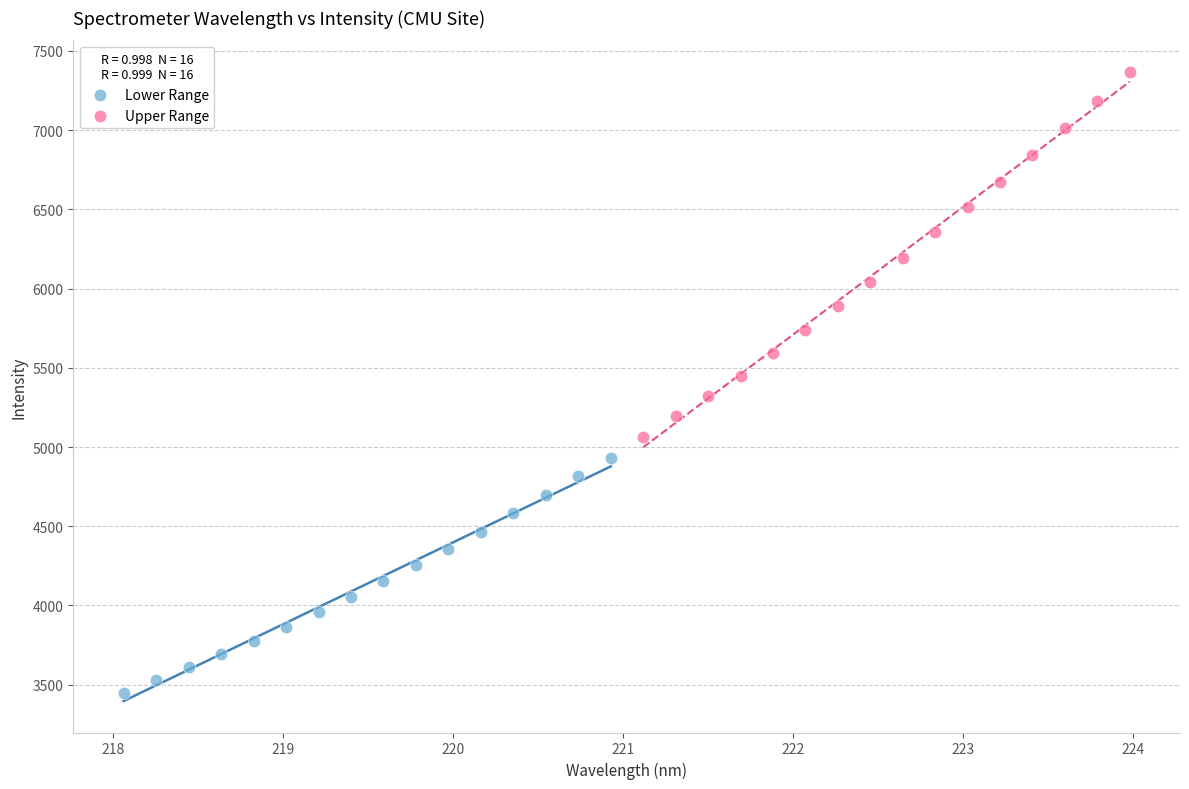

Which series contains the lowest Y value?

Lower Range